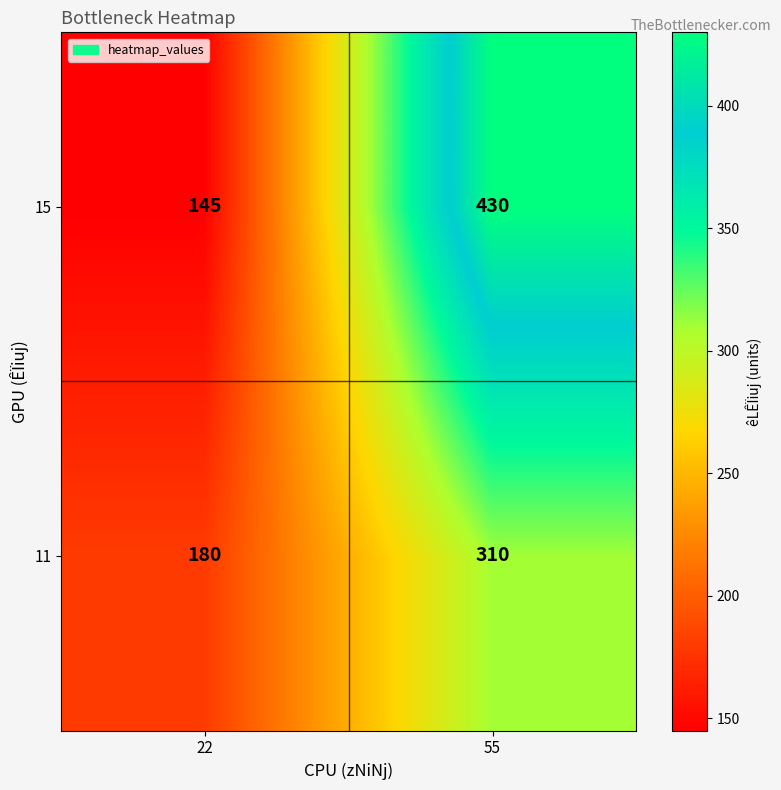

Reading left to right, extract all data points from this chart.

15: 145	430
11: 180	310